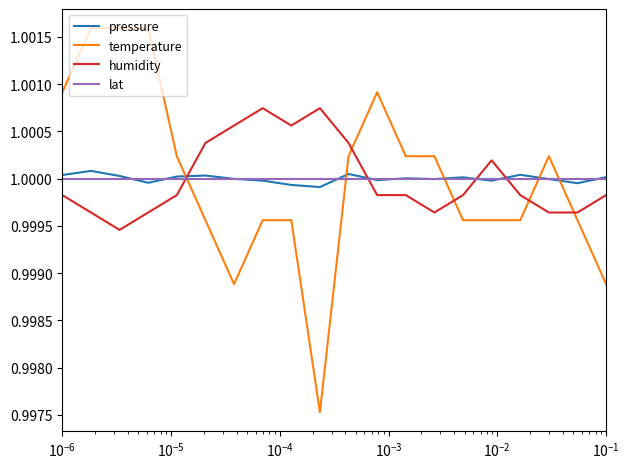

Which series has the largest range (max minus min)?

temperature